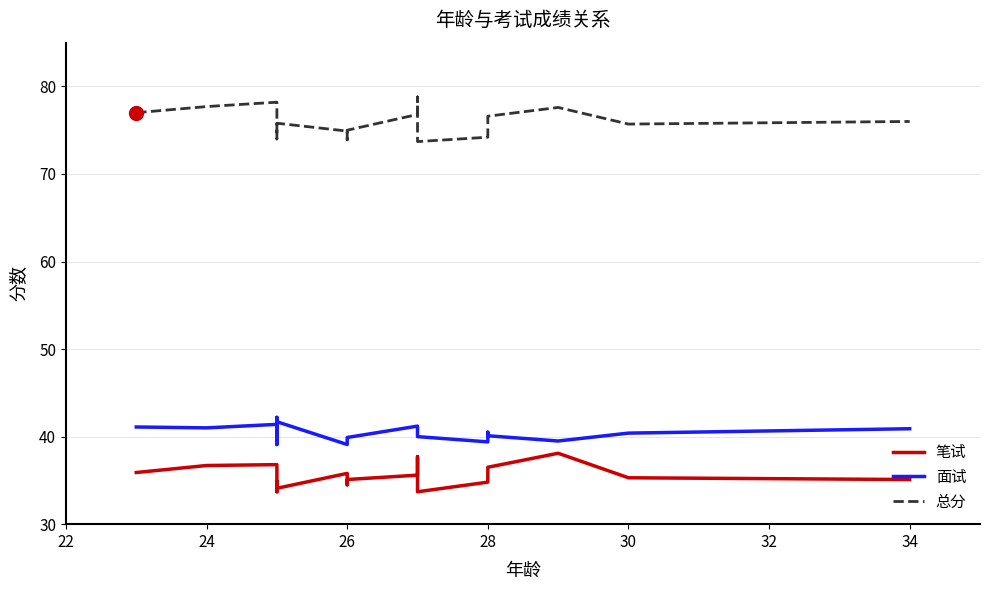

What is the highest value of the 笔试 series?

38.1